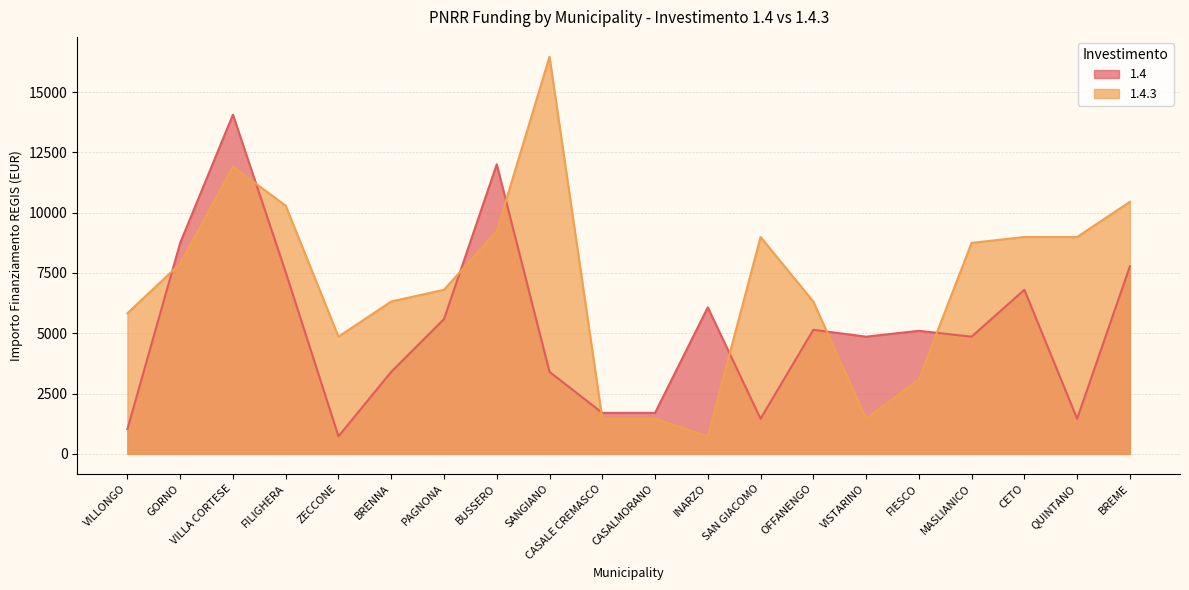

What is the minimum value for 1.4.3?

729